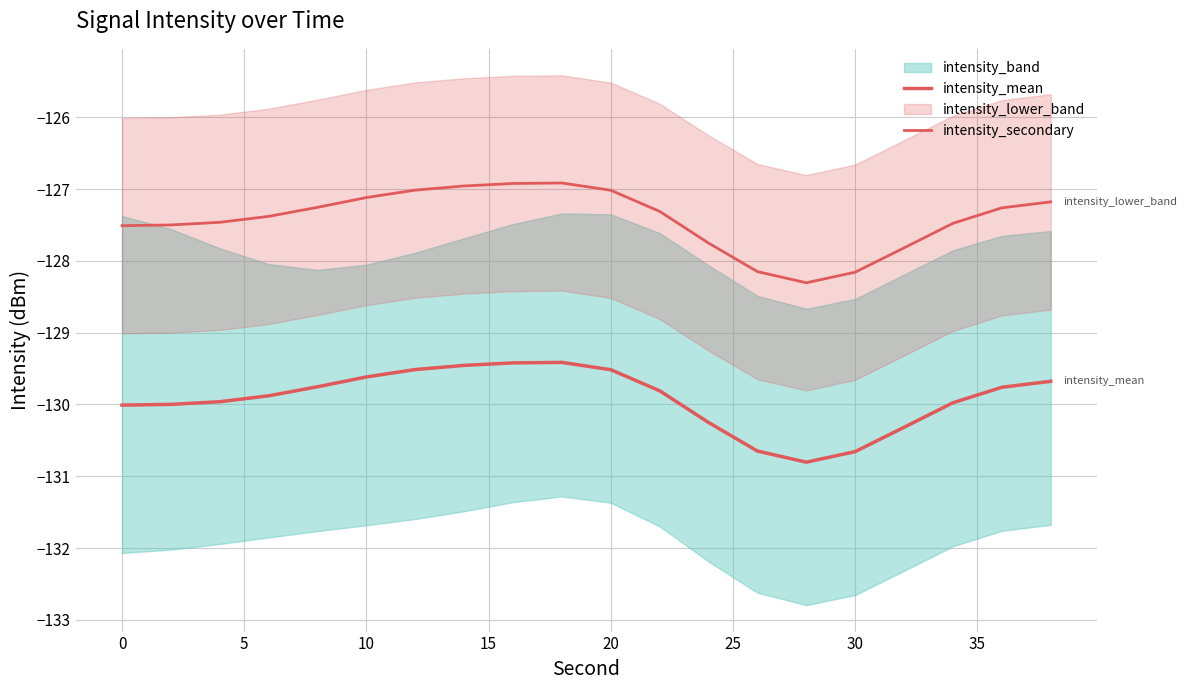

What is the greatest value displayed?

-126.9